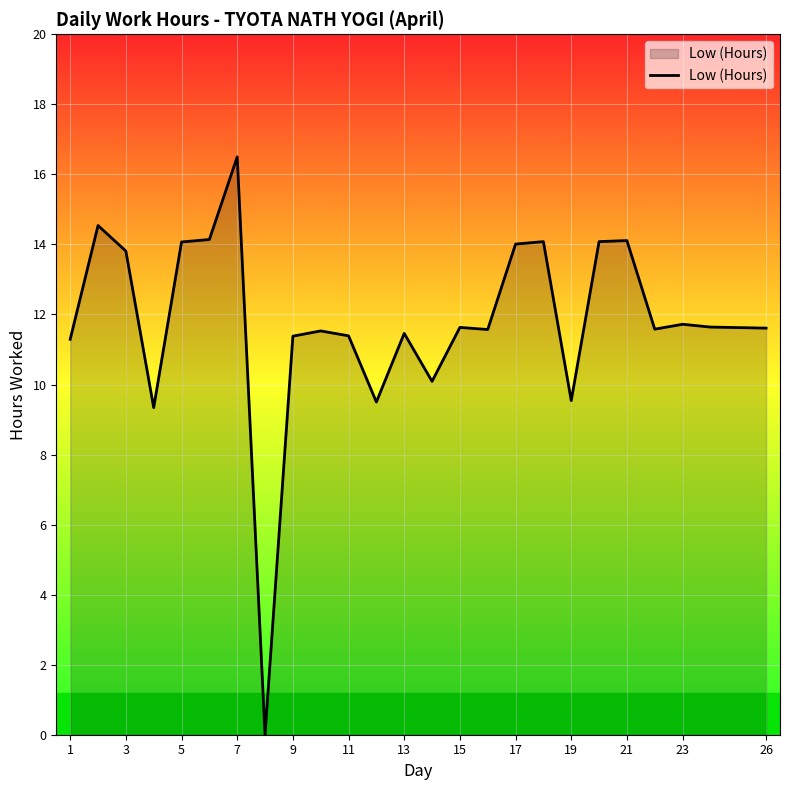

What is the maximum value shown in the chart?

16.5